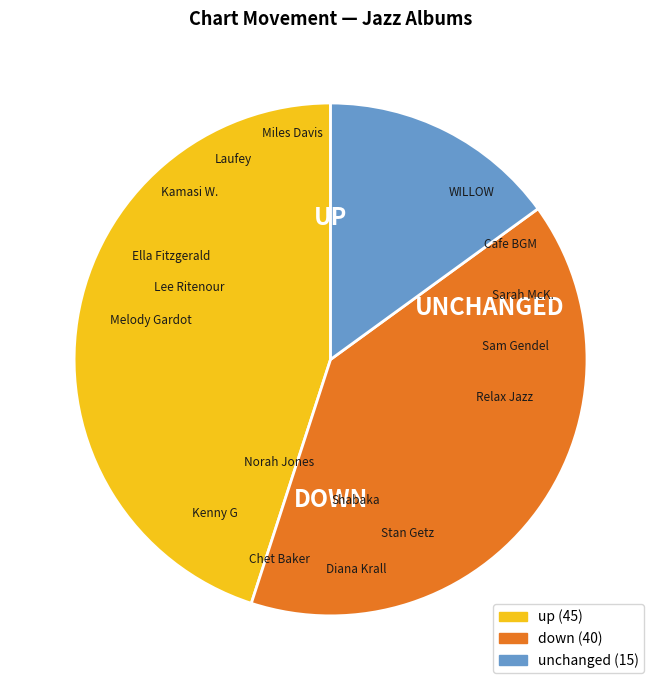

Is there any slice that represents more than half of the pie?

No